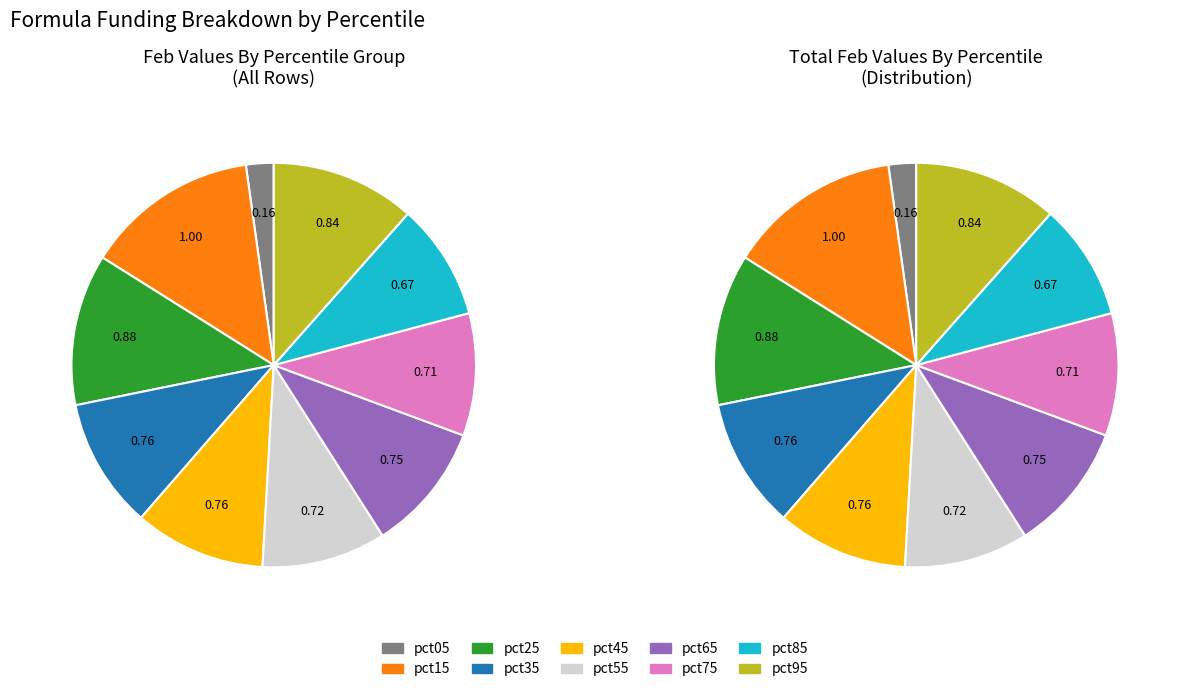

Does pct05 represent more than half of the total?

No